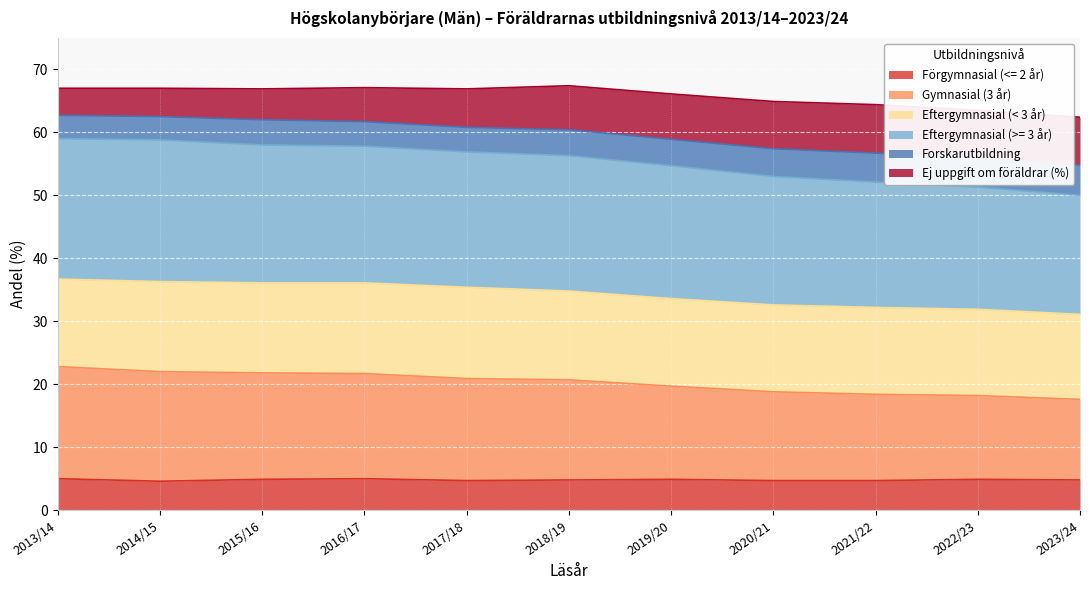

Is it true that Förgymnasial (<= 2 år) equals 2.3 at 2015/16?

False